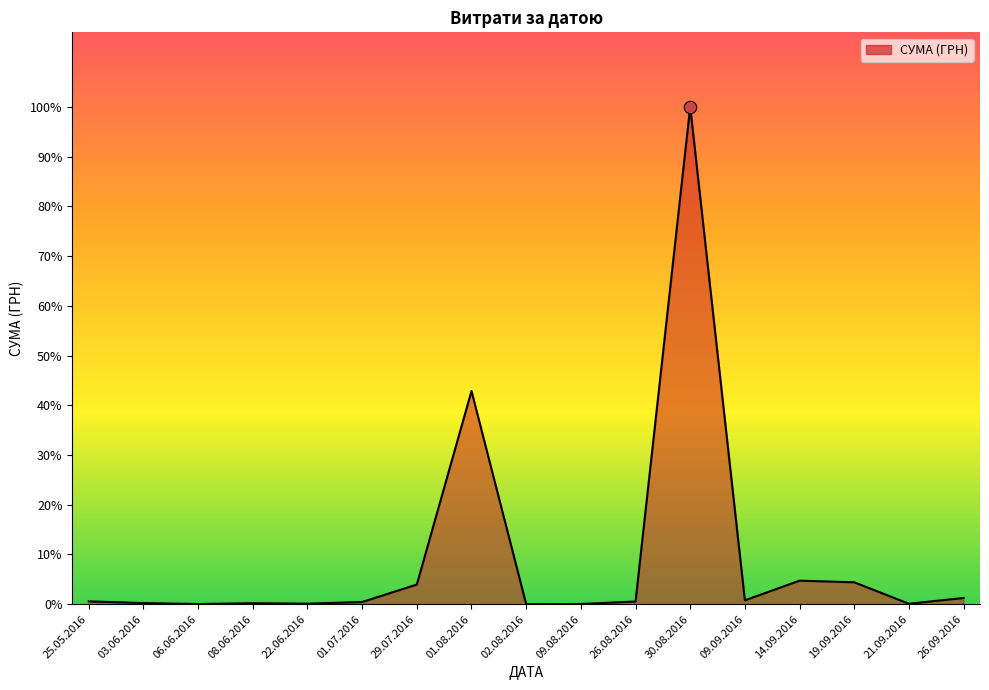

Which has a higher value, 03.06.2016 or 22.06.2016?

03.06.2016